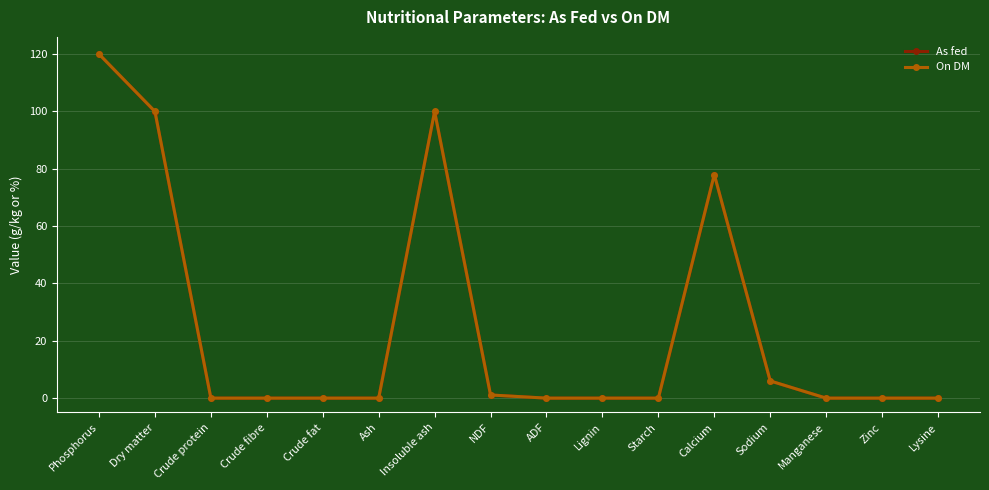

At which category is the sum across all series the highest?

Phosphorus